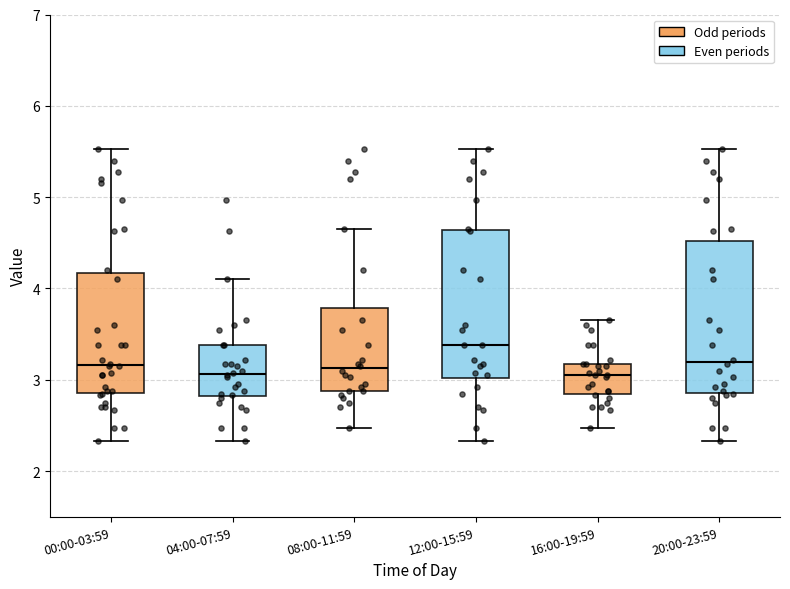

Where does the lower whisker of the box for 04:00-07:59 end on the y-axis? The values are not printed on the chart, so give them approximately, as read against the axis.

2.3